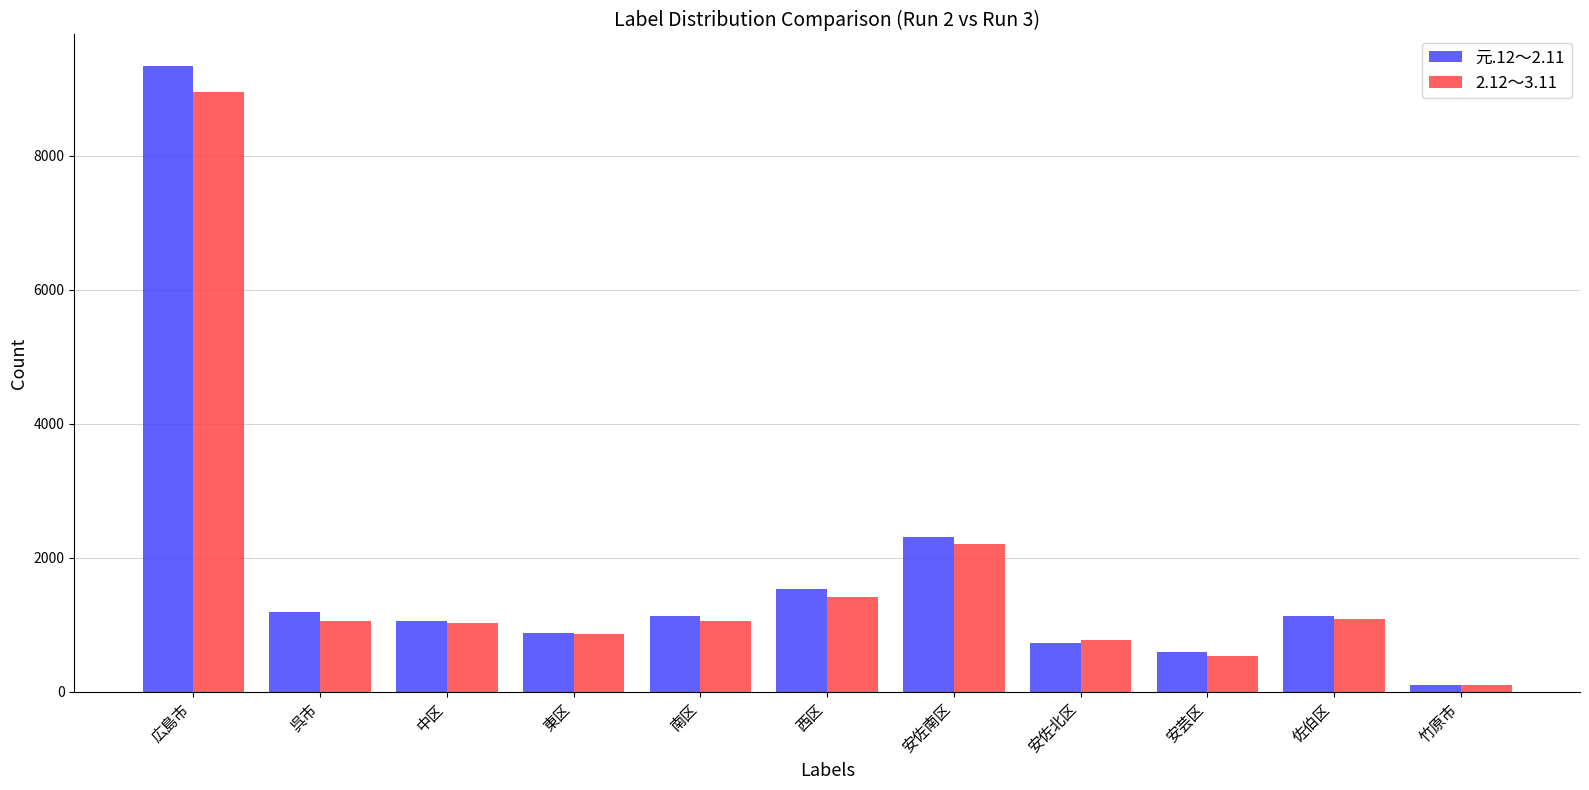

How many bars are there in each group?

2